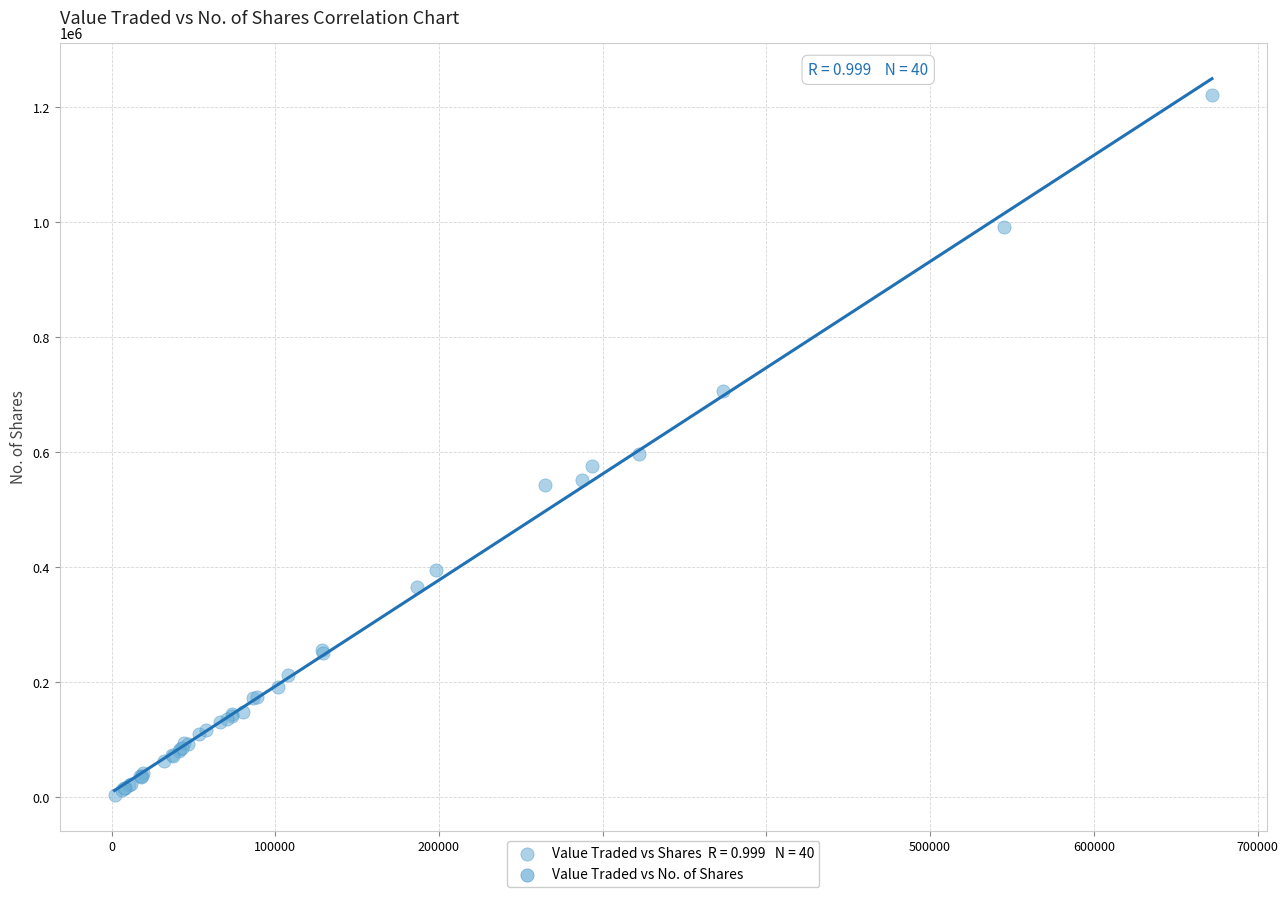

What Y value in the scatter plot is closest to 612828?

596170